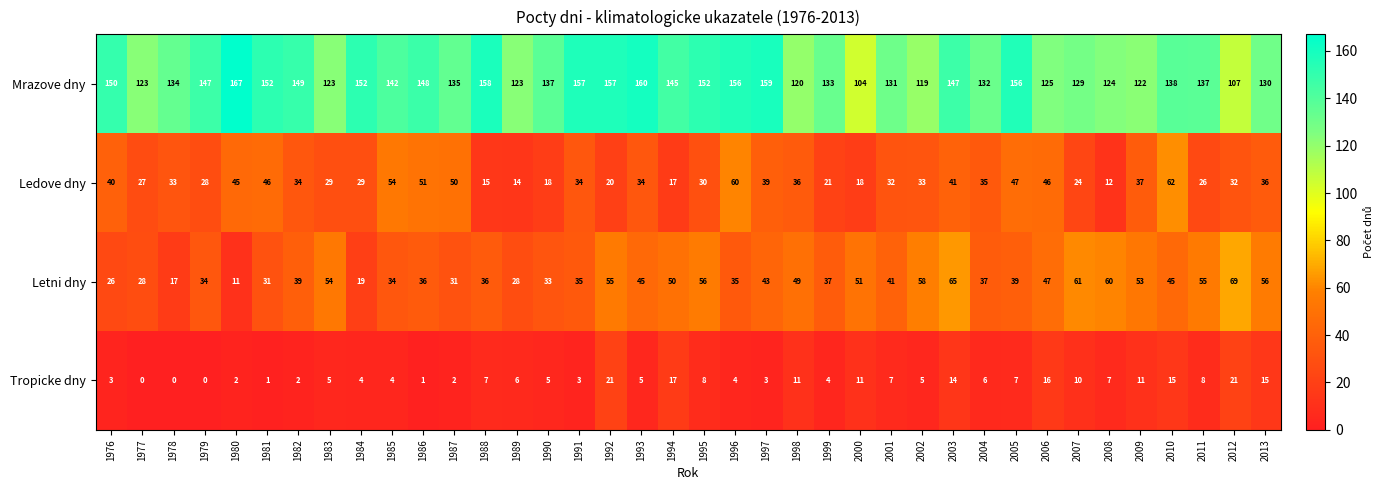

How many series are shown in this chart?

4